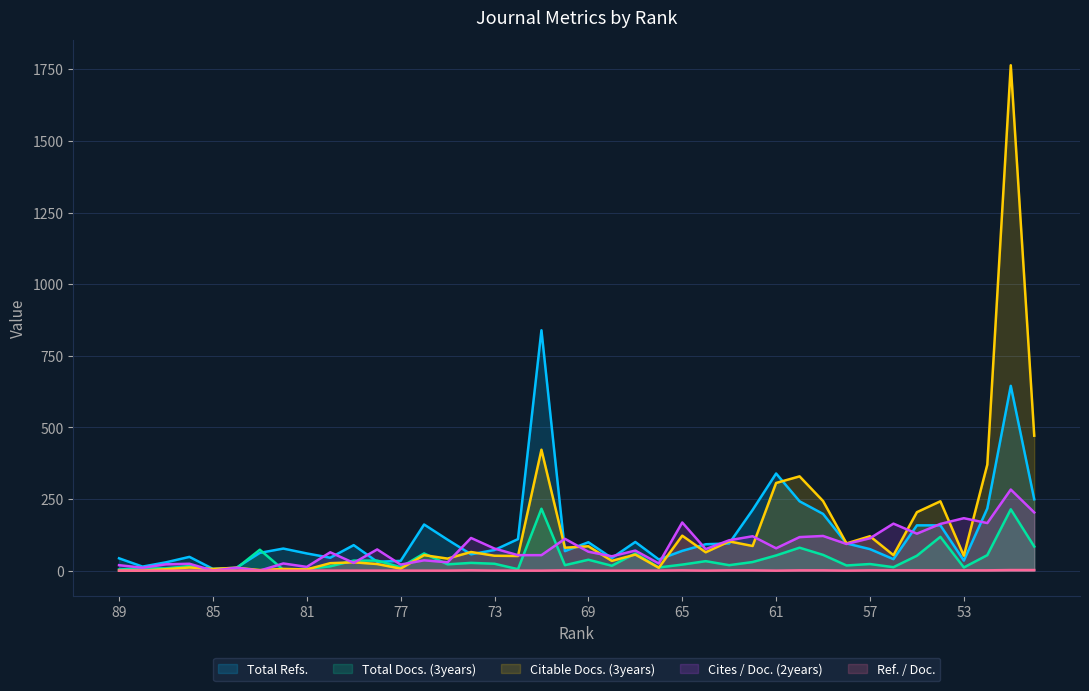

Which series has the largest range (max minus min)?

Citable Docs. (3years)